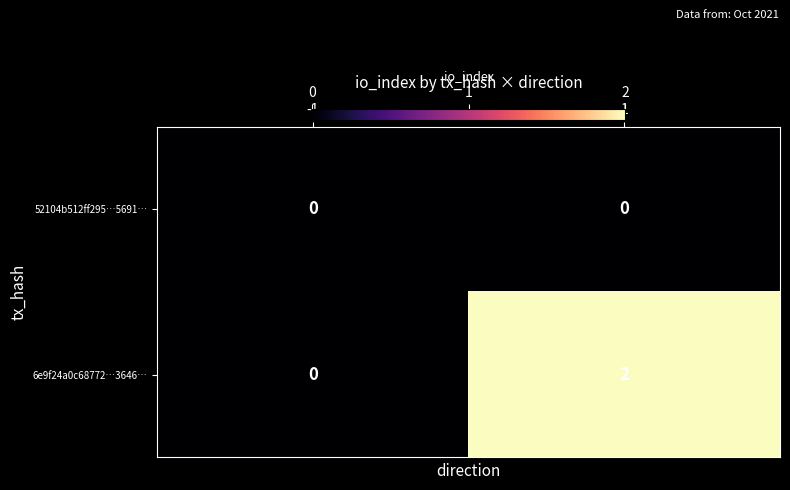

Is it true that 6e9f24a0c68772…3646… equals -1 at -1?

False